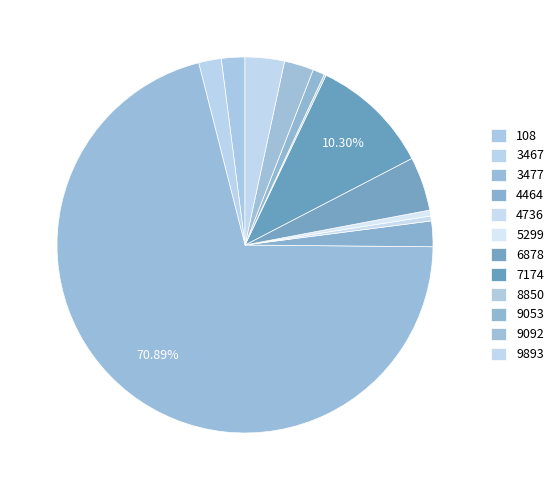

What is the smallest slice in the pie chart?

8850